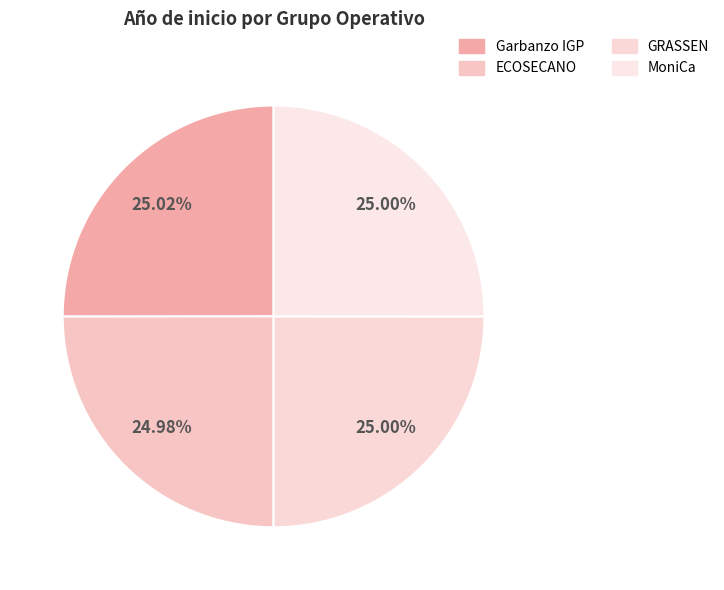

Combined, do ECOSECANO and MoniCa account for over 50%?

No